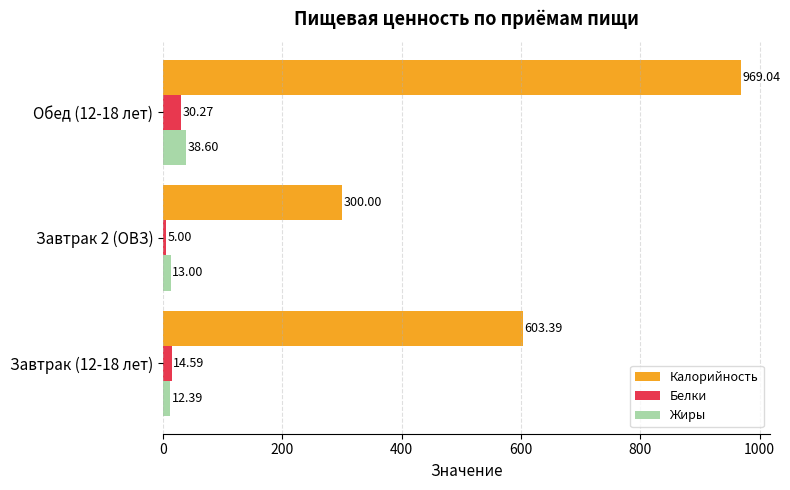

List the series in order of their peak value, lowest first.

Белки, Жиры, Калорийность